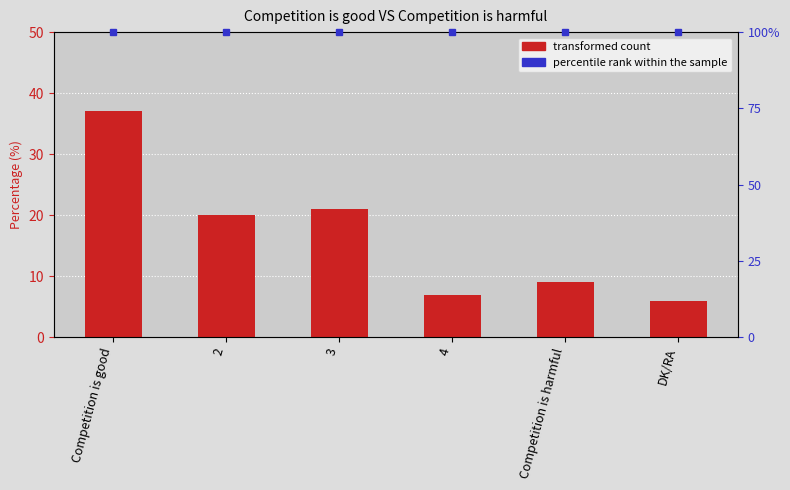

Reading right to left, what are all the values shown in this chart?

6	9	7	21	20	37